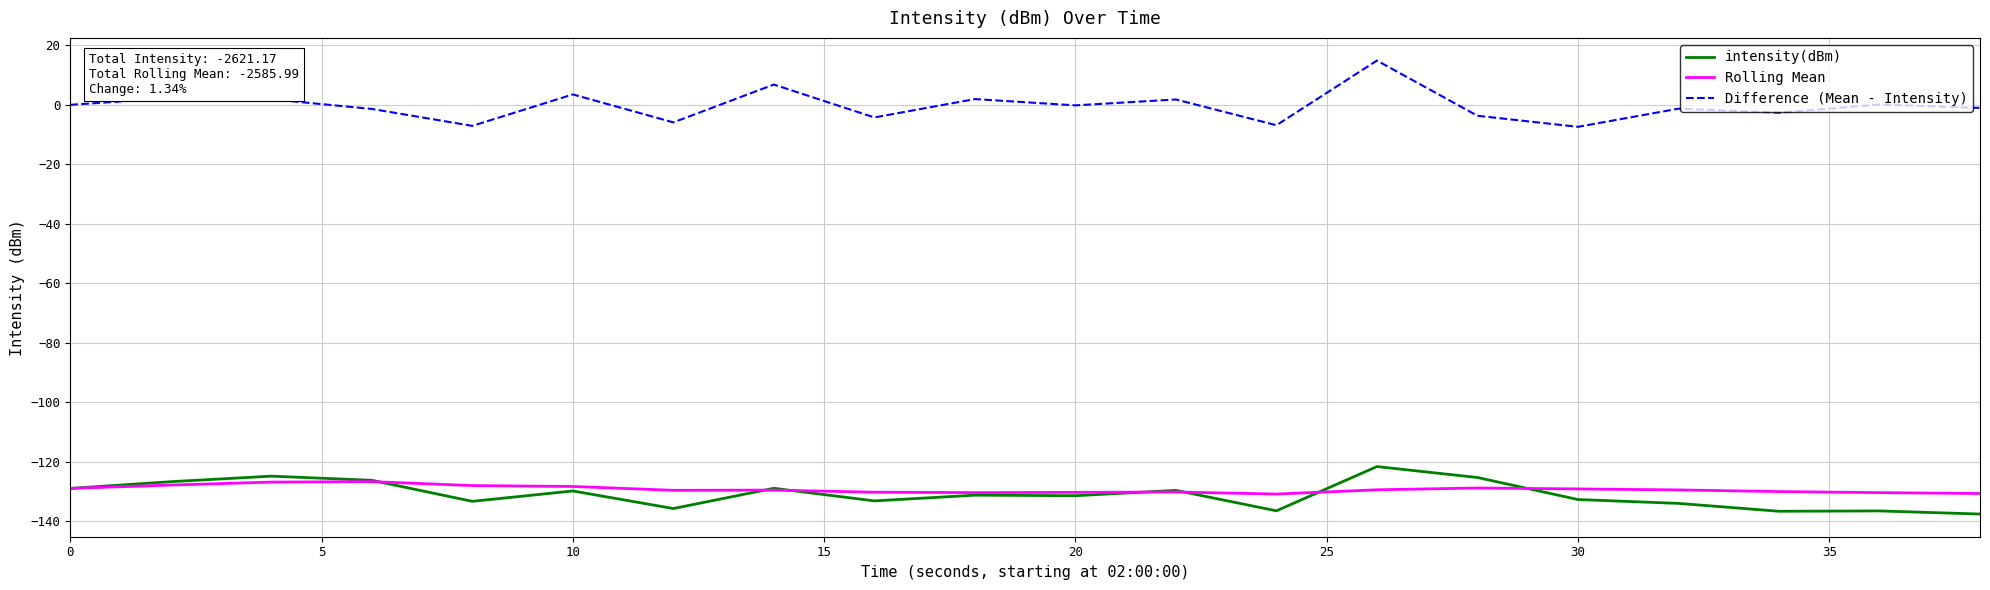

True or false: Difference (Mean - Intensity) and intensity(dBm) intersect in this chart.

False